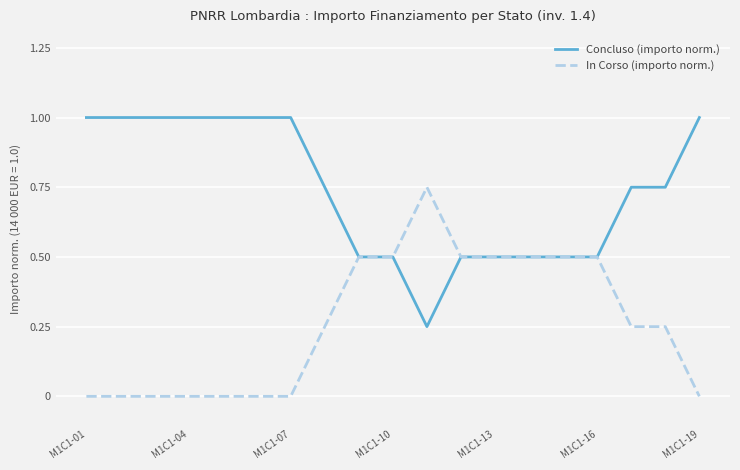

Which series has the largest total across all categories?

Concluso (importo norm.)